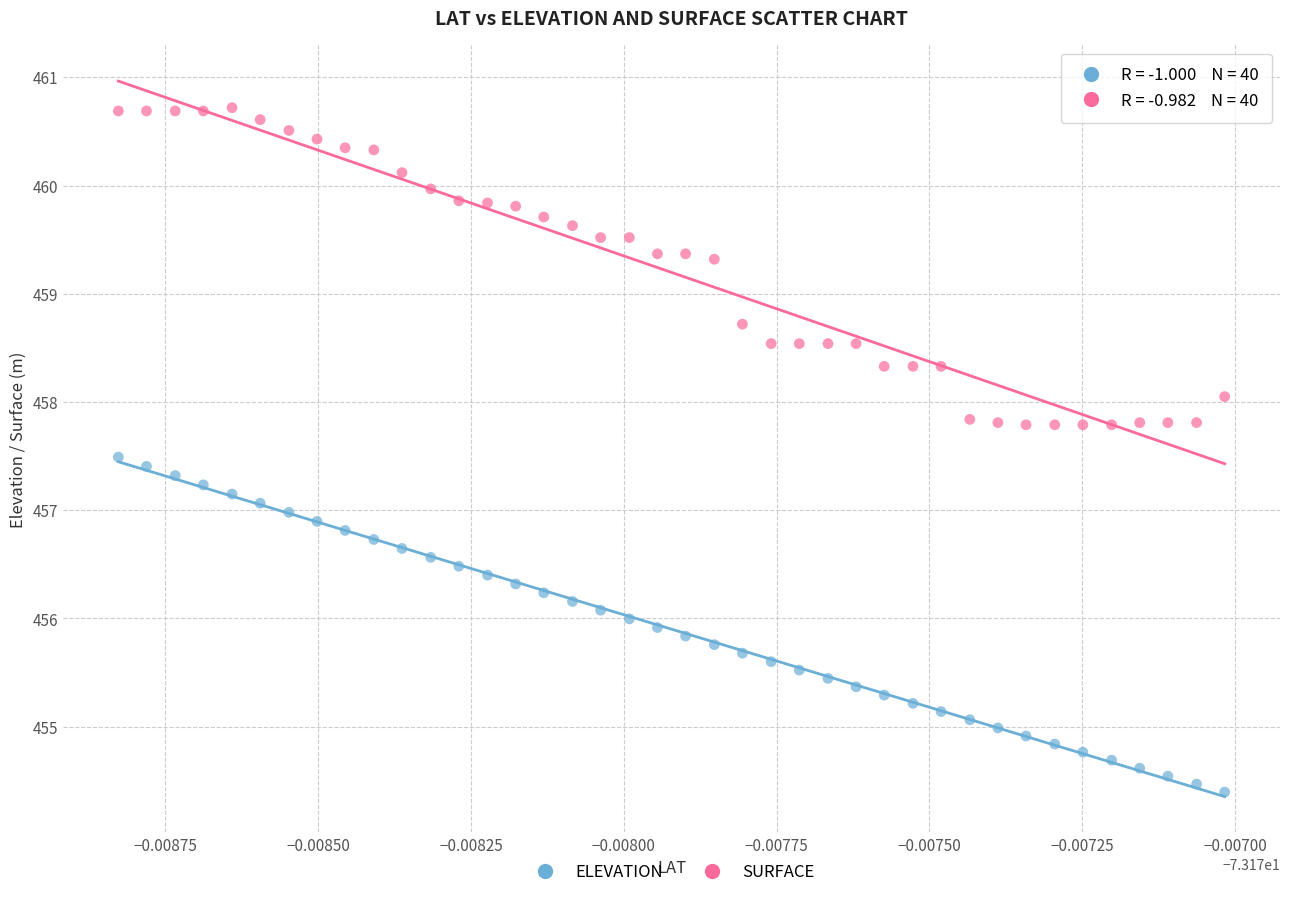

Across all data points, what is the range of Y values (max minus min)?

6.3